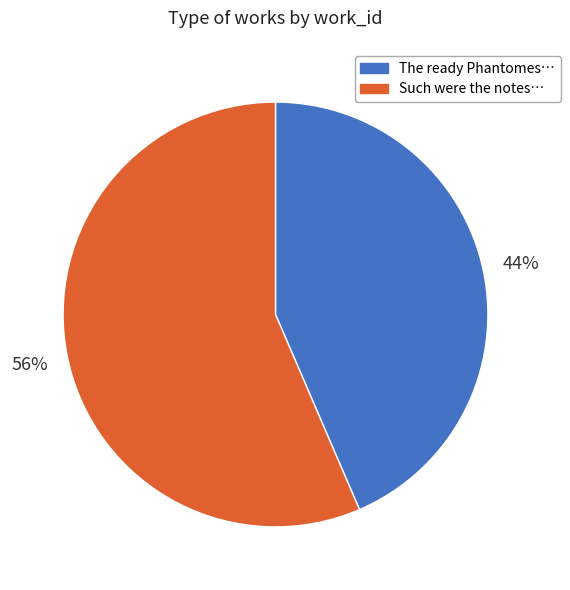

To the nearest percent, what is the average slice percentage?

50%